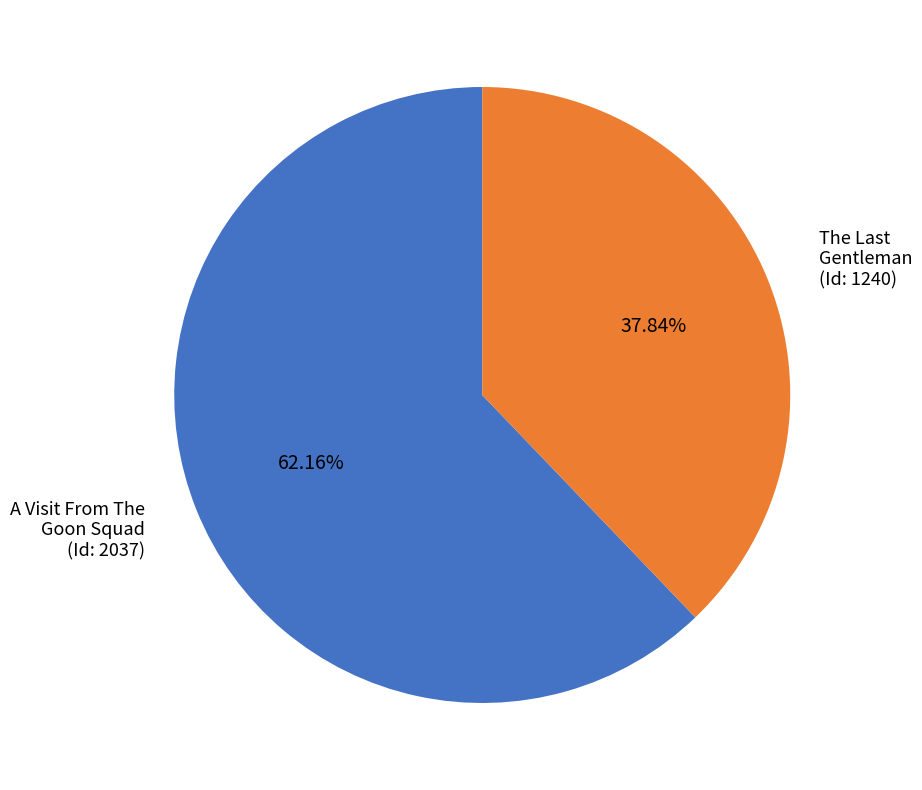

Which category has the smallest portion of the pie?

The Last Gentleman (Id: 1240)